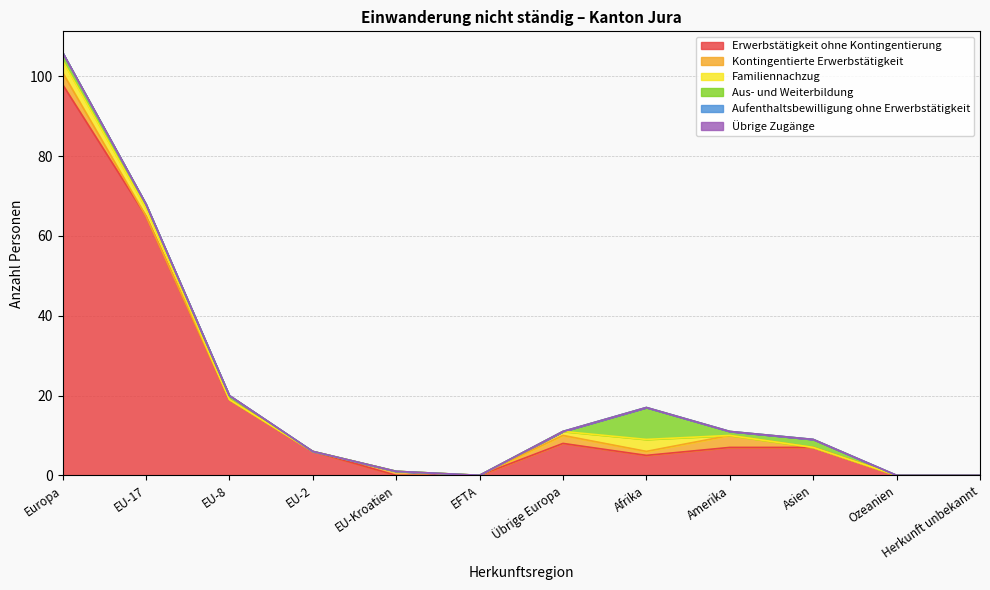

True or false: Familiennachzug has more than 0 interior local peaks.

True